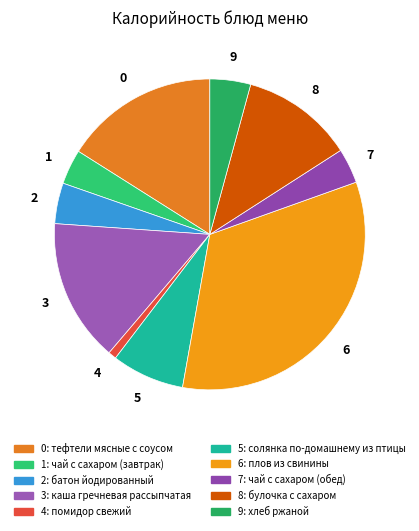

Count the number of slices in the pie.

10